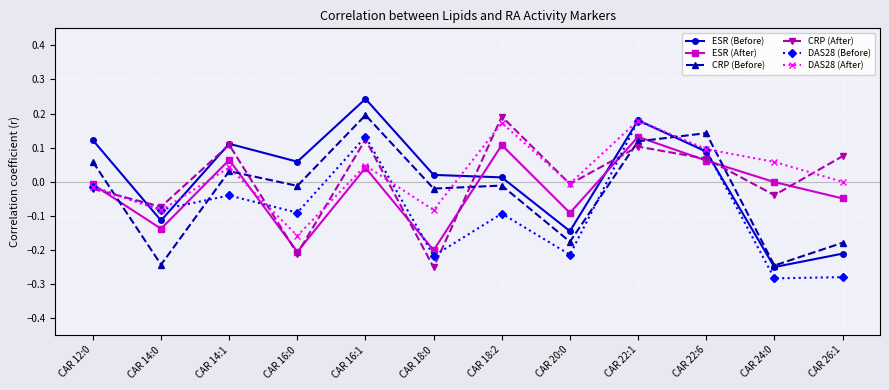

The value of ESR (Before) at CAR 22:1 is 0.3. True or false?

False